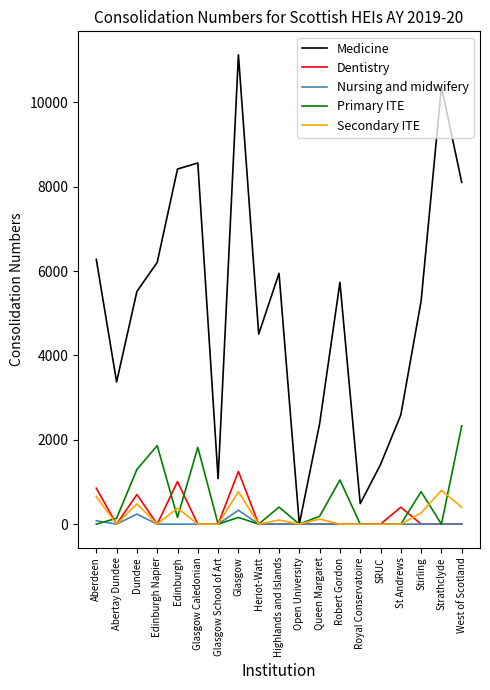

List the series in order of their peak value, highest first.

Medicine, Primary ITE, Dentistry, Secondary ITE, Nursing and midwifery